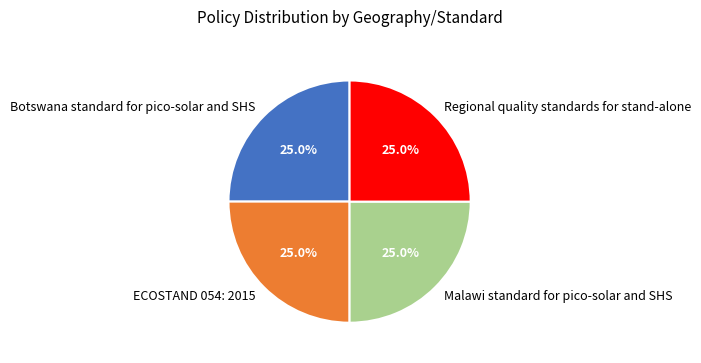

Combined, what portion of the pie is Botswana standard for pico-solar and SHS and Malawi standard for pico-solar and SHS?

50.0%